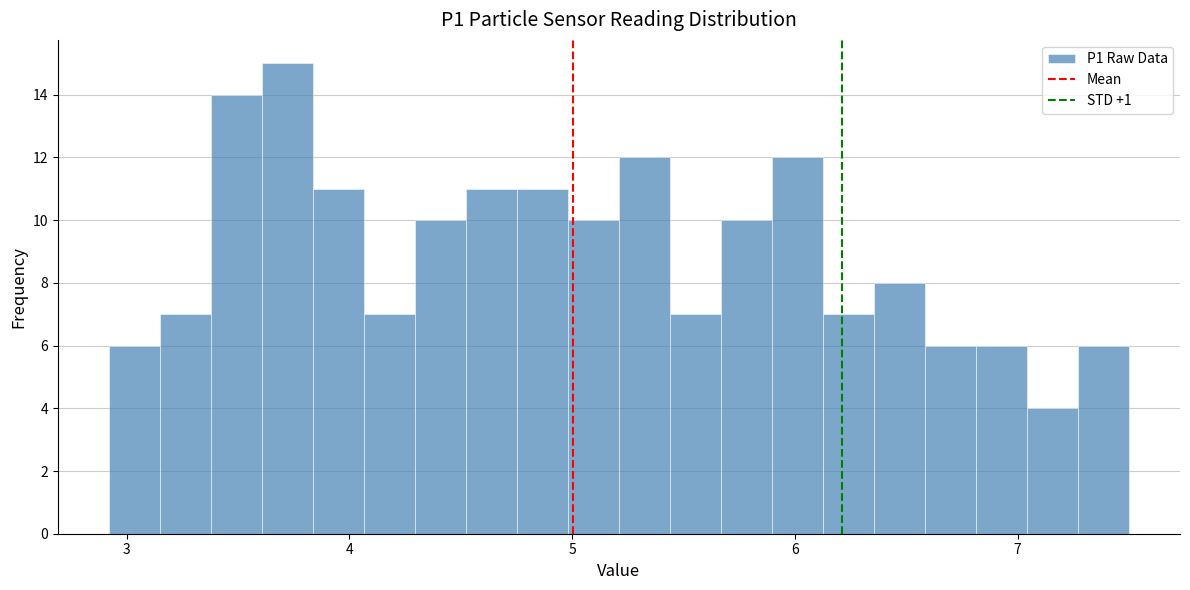

Read against the x-axis, roughly where is the centre of the tallest bar?

3.7